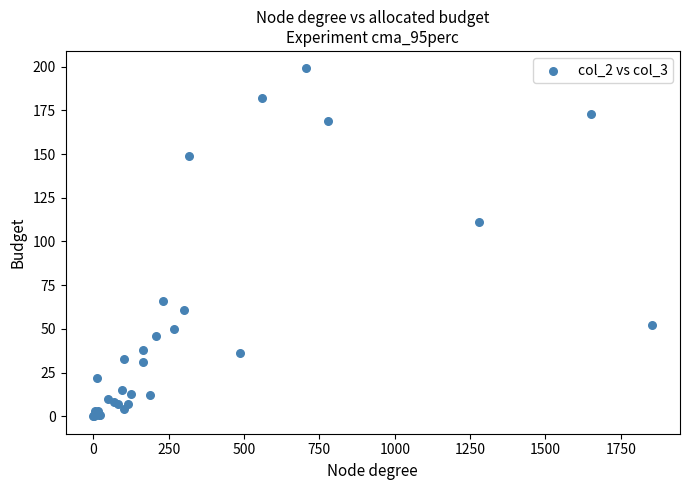

What Y value in the scatter plot is closest to 99?

111